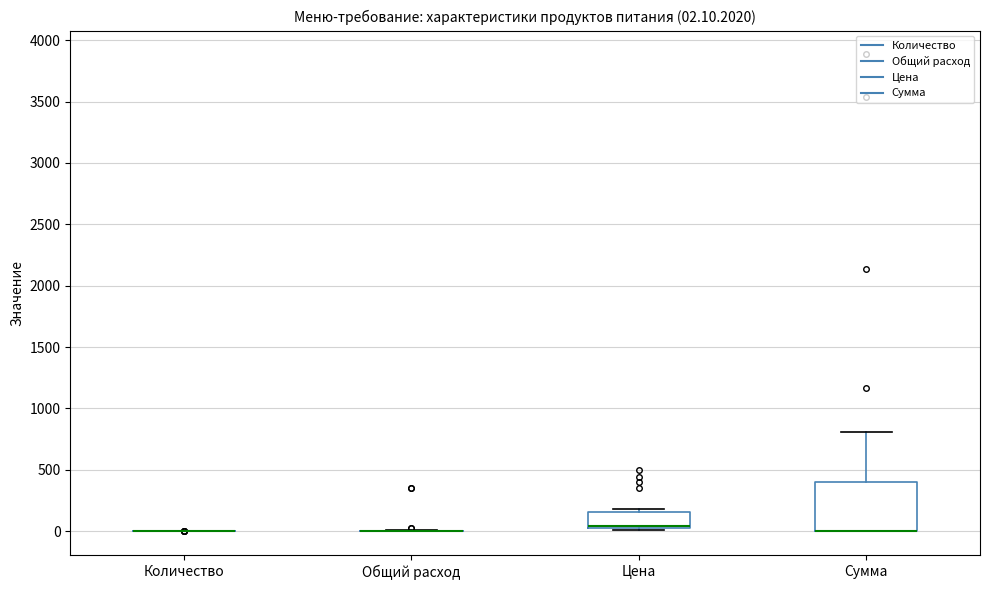

Which box is the tallest, from its lower edge to its upper edge?

Сумма